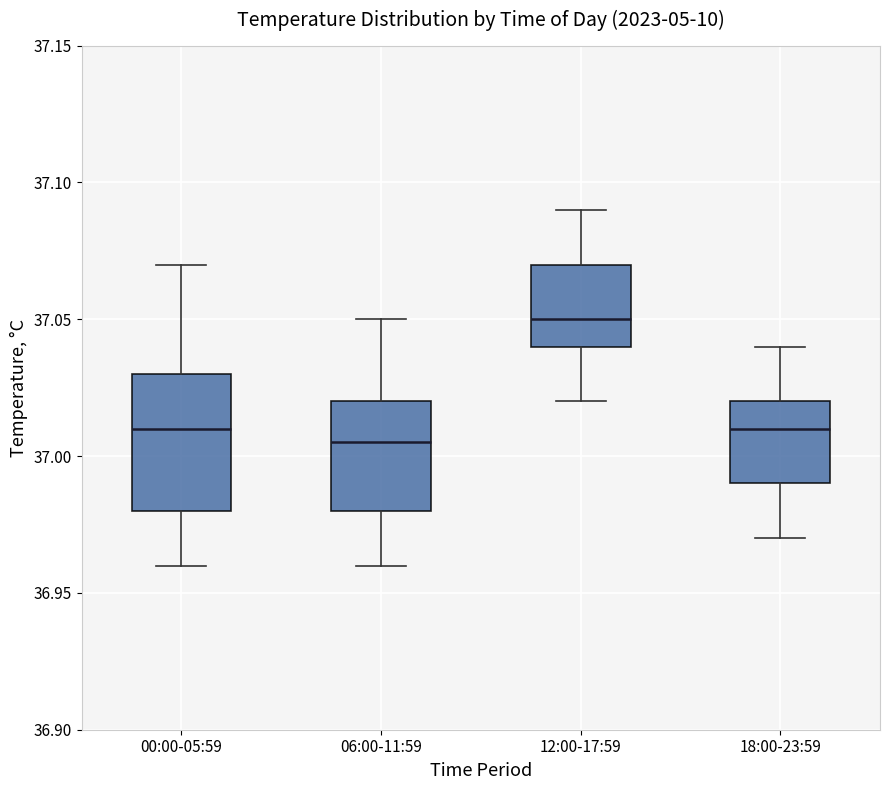

Which box's median line is the lowest?

06:00-11:59